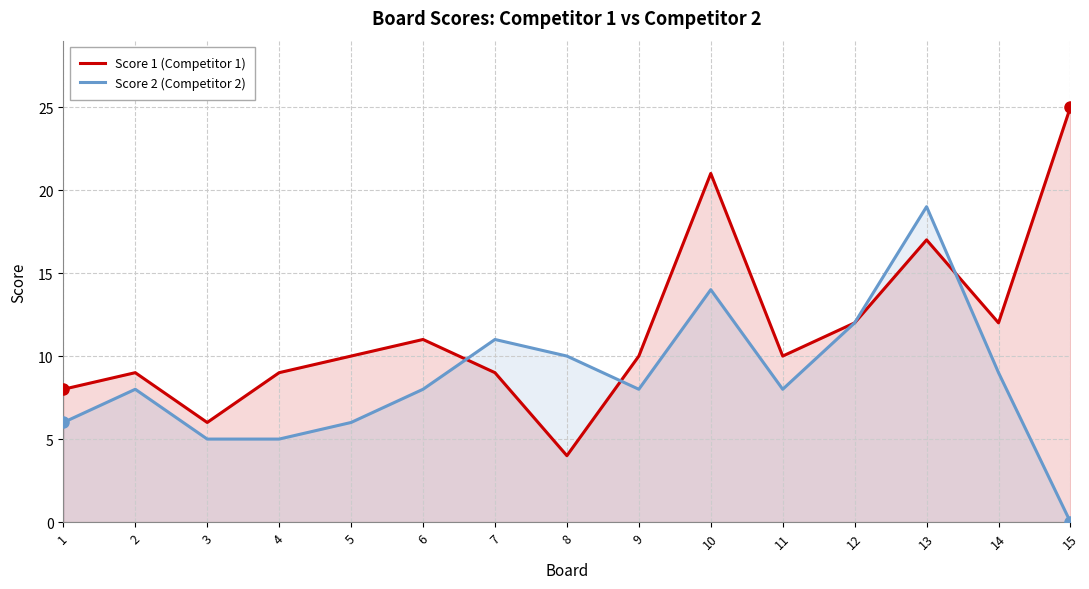

Rank the series at 5 from highest to lowest value.

Score 1 (Competitor 1), Score 2 (Competitor 2)